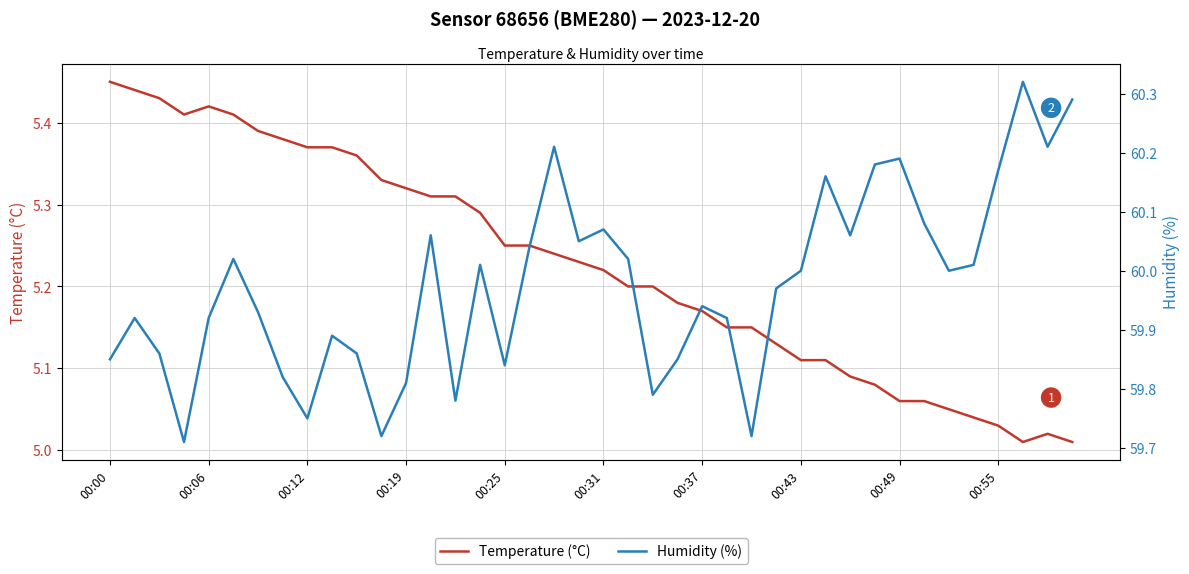

What is the difference between the highest and lowest values at 26?

54.6